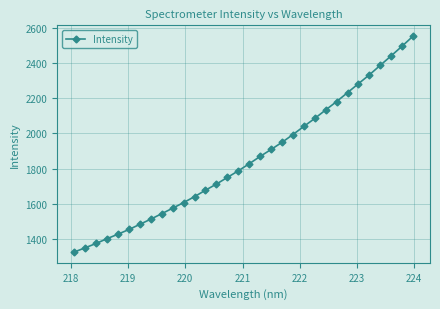

What is the maximum value shown in the chart?

2551.8